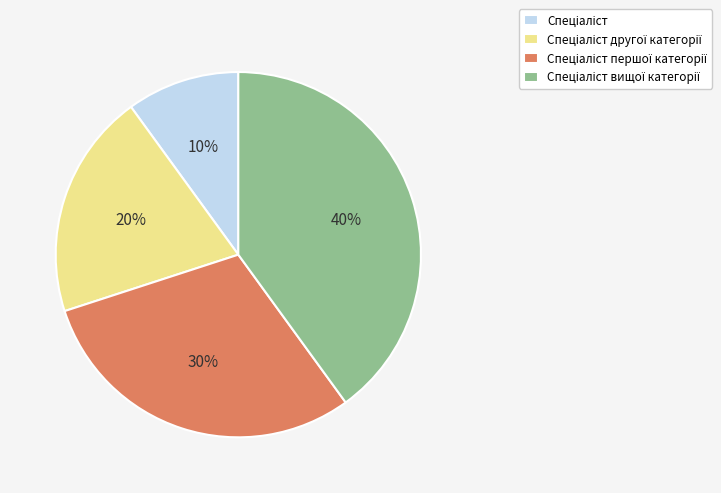

To the nearest percent, what is the difference between the largest and smallest slice percentages?

30%